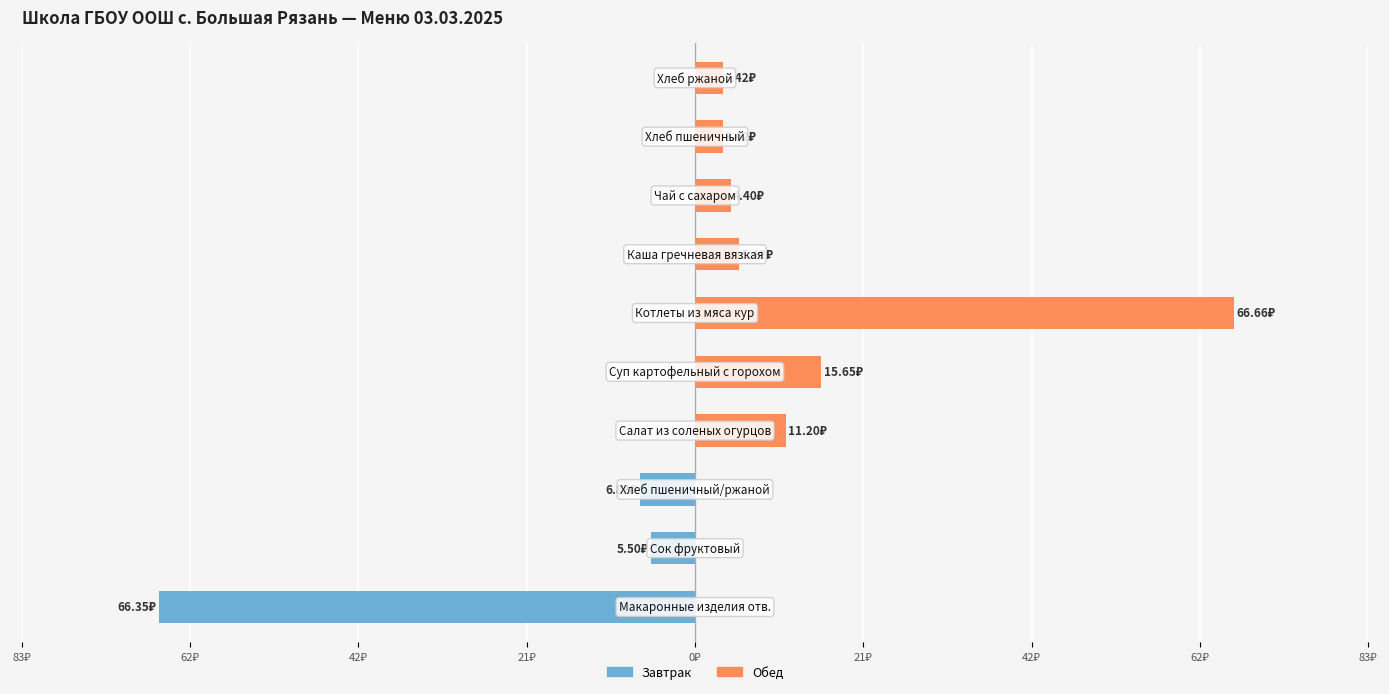

What are all the series names shown in the legend?

Завтрак, Обед